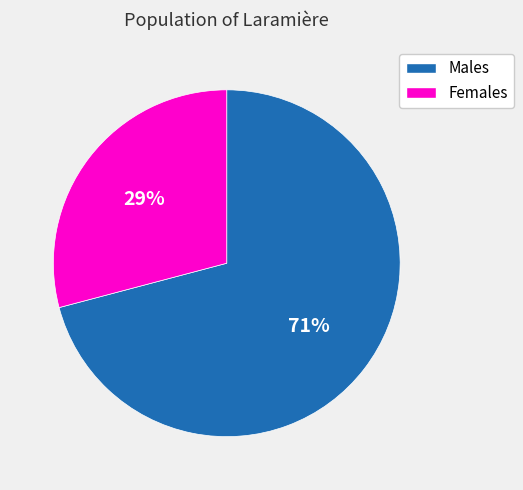

What is the smallest slice in the pie chart?

Females